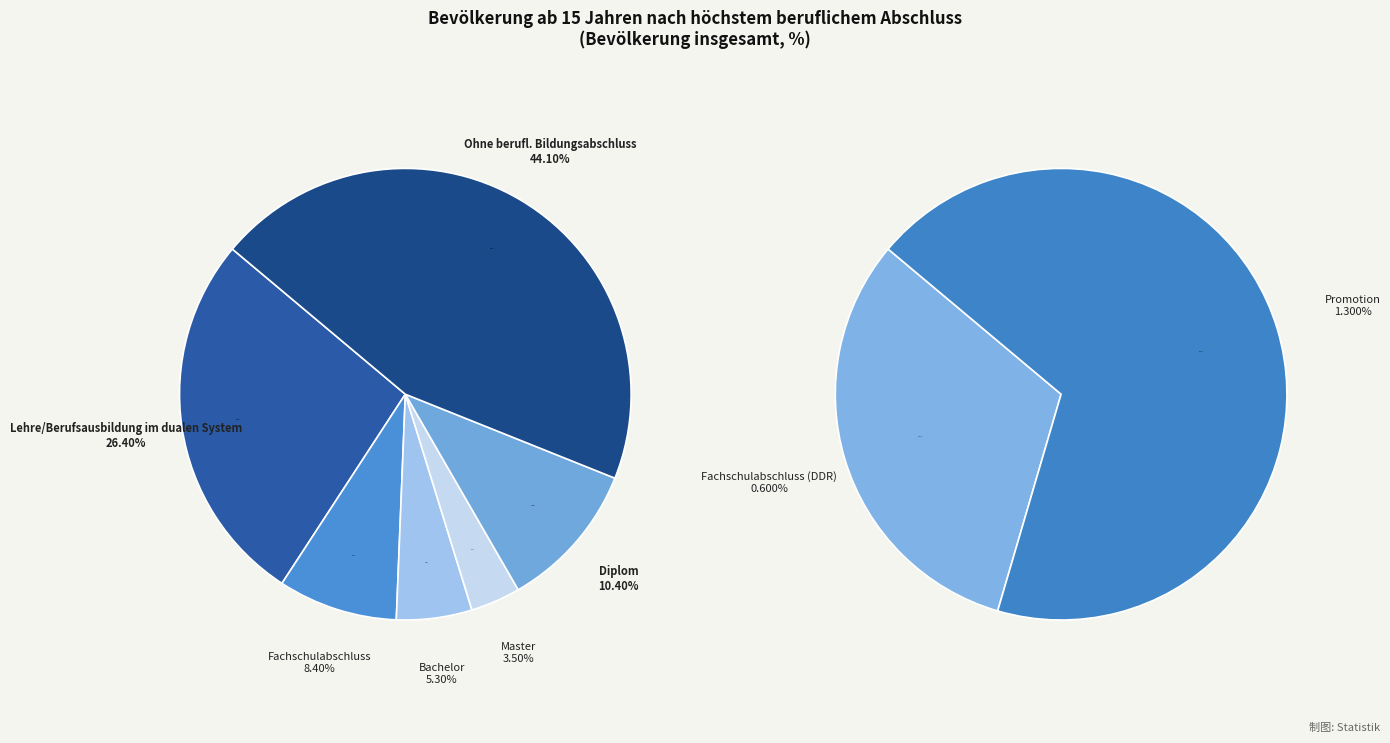

To the nearest percent, what is the average slice percentage?

12%